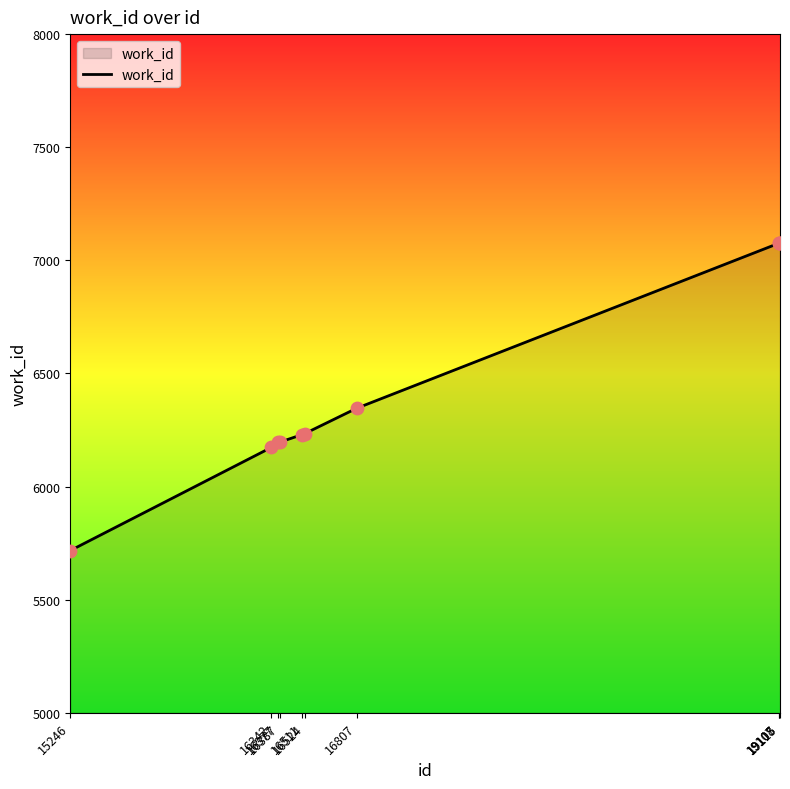

What is the change in value from 16377 to 16807?

+150